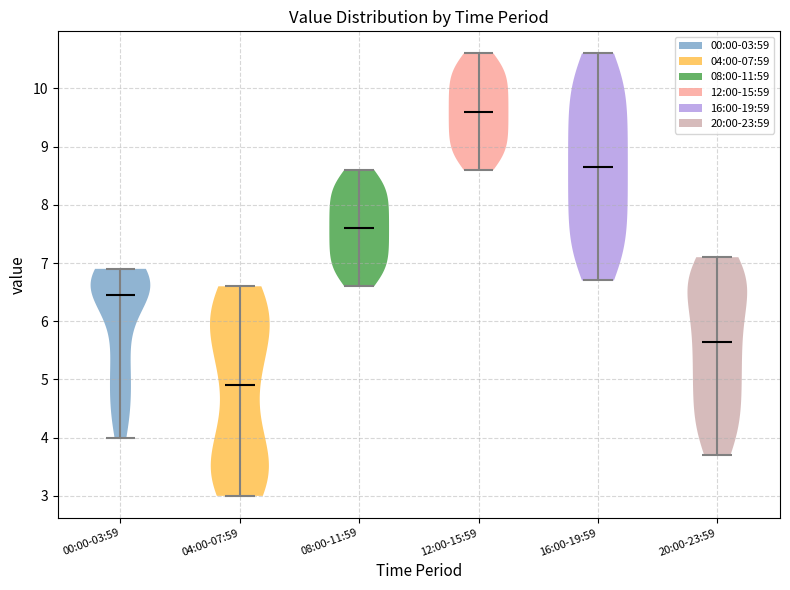

Reading left to right, read every violin against the y-axis: where its median line is, and the lowest and highest points it reaches. The values are not printed on the chart, so give them approximately, as read against the axis.

00:00-03:59: median line 6.5, lowest point 4.0, highest point 6.9
04:00-07:59: median line 4.9, lowest point 3.0, highest point 6.6
08:00-11:59: median line 7.6, lowest point 6.6, highest point 8.6
12:00-15:59: median line 9.6, lowest point 8.6, highest point 10.6
16:00-19:59: median line 8.7, lowest point 6.7, highest point 10.6
20:00-23:59: median line 5.7, lowest point 3.7, highest point 7.1